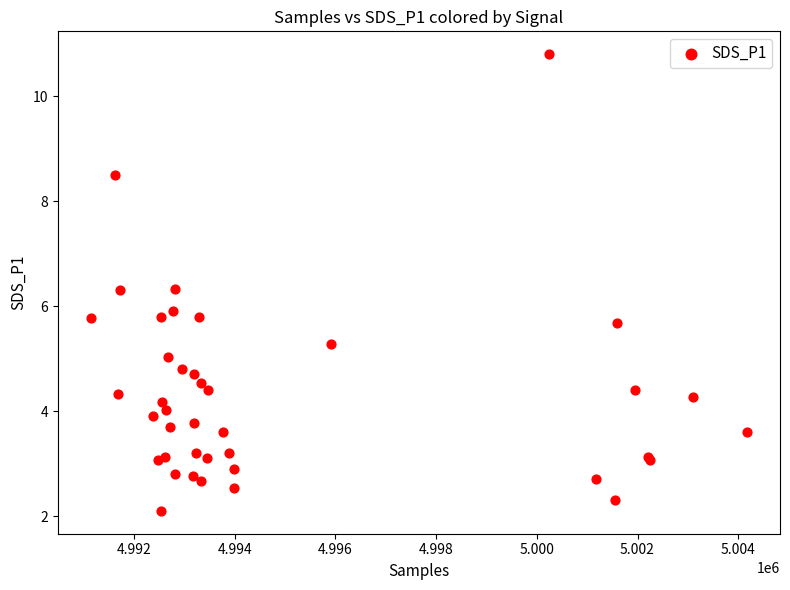

What Y value in the scatter plot is closest to 6?

5.9